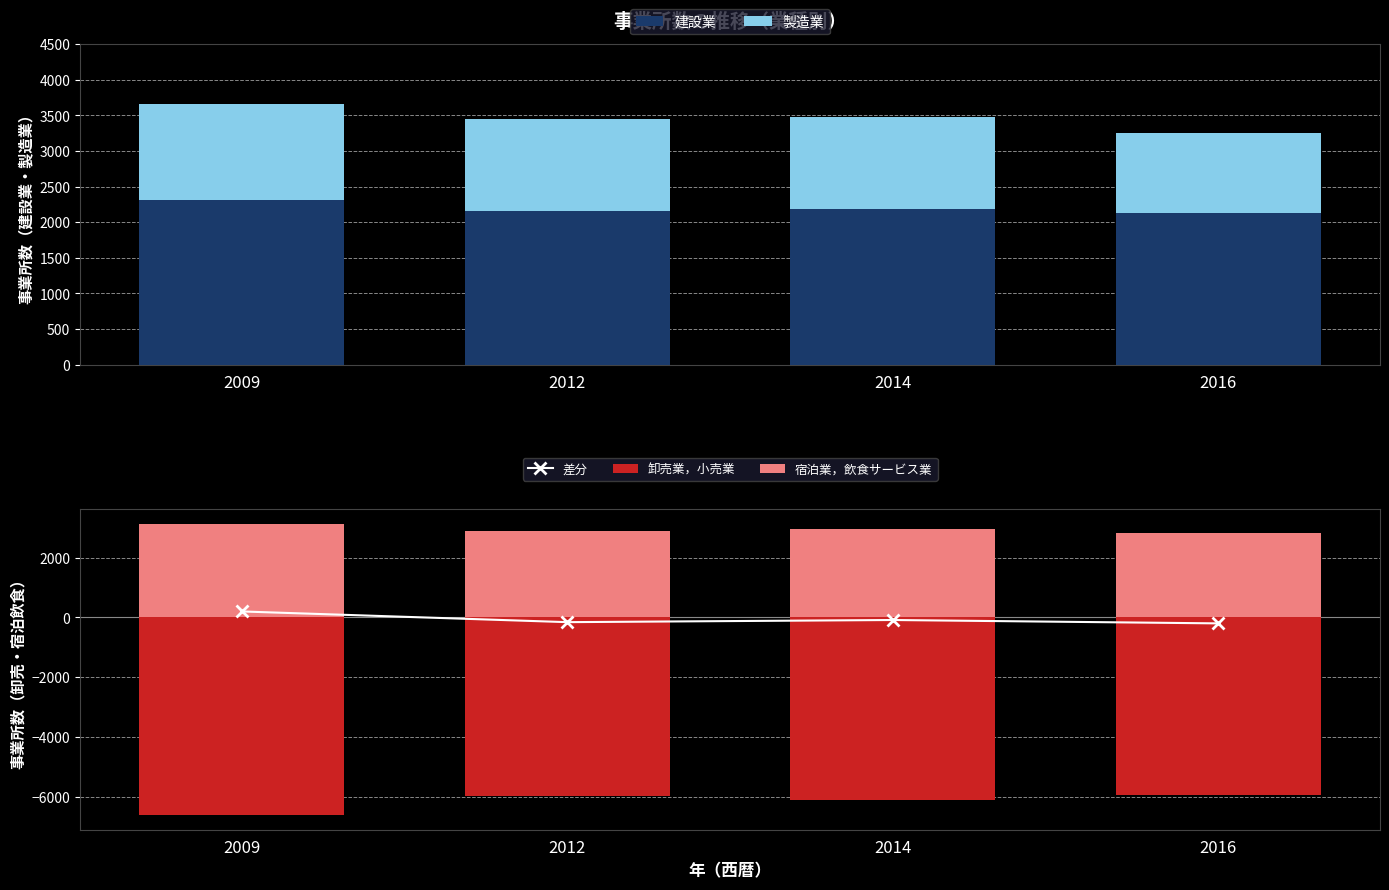

What is the spread (max minus min) of values at 2014?

9054.0